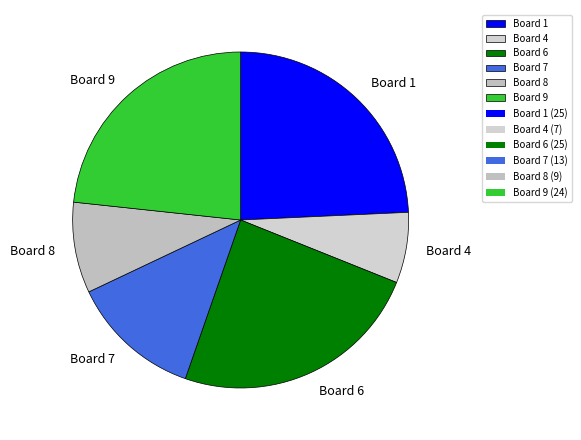

Between Board 7 and Board 8, which is larger?

Board 7